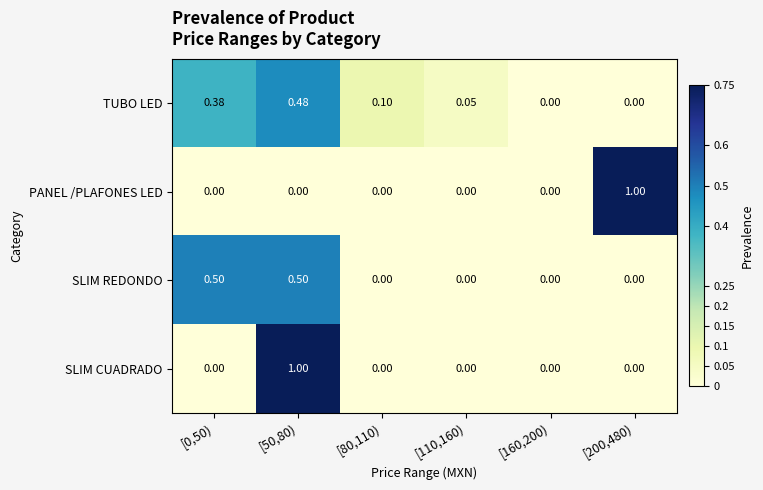

Which series has the largest total across all categories?

TUBO LED